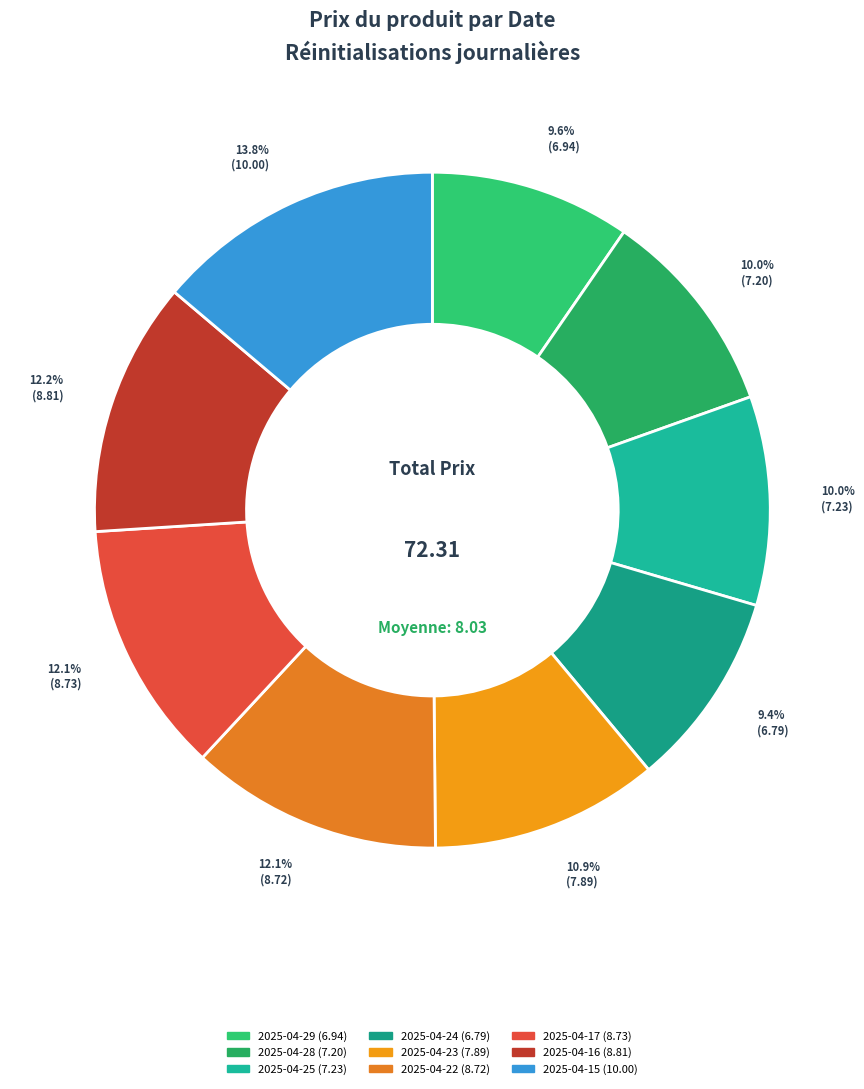

Does any single category account for the majority?

No